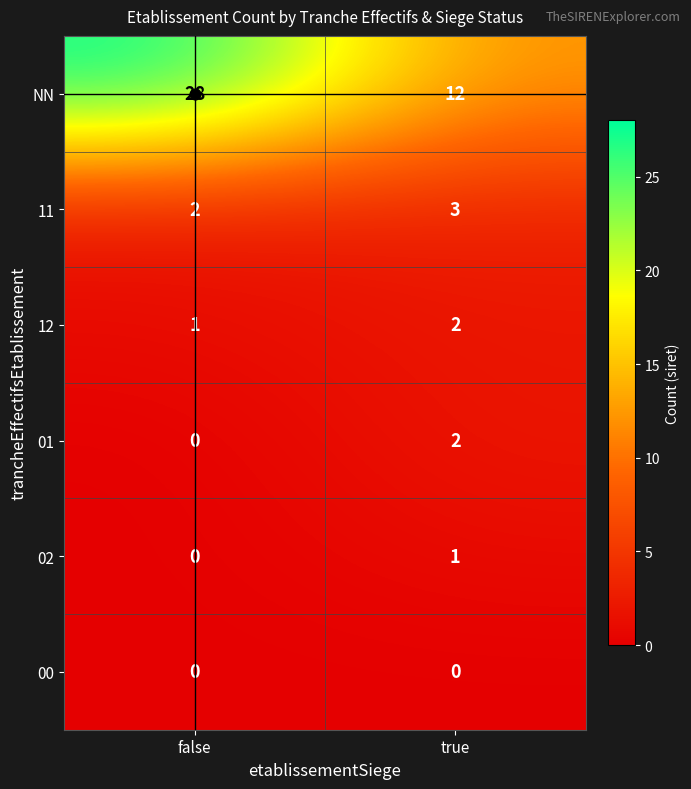

What is the sum of all 12 values?

3